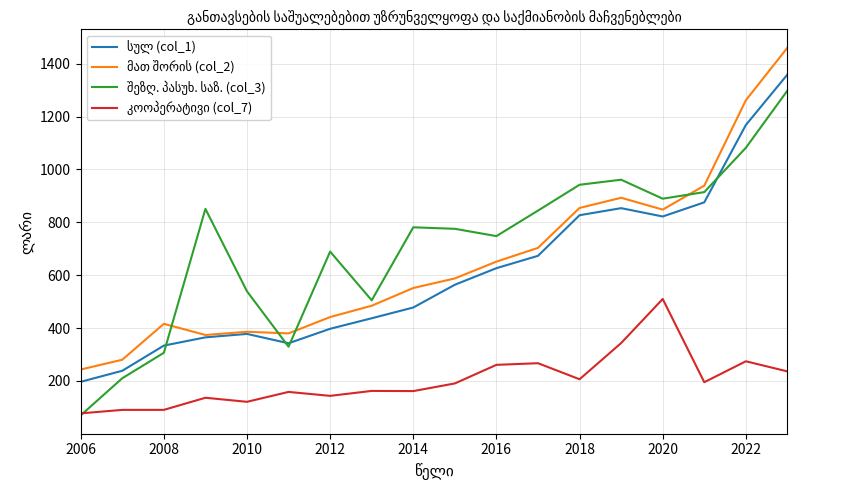

What is the maximum value shown in the chart?

1460.5